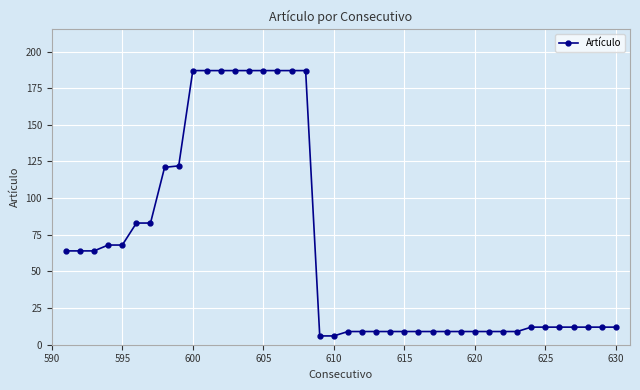

Reading left to right, transcribe all the data shown in this chart.

64	64	64	68	68	83	83	121	122	187	187	187	187	187	187	187	187	187	6	6	9	9	9	9	9	9	9	9	9	9	9	9	9	12	12	12	12	12	12	12